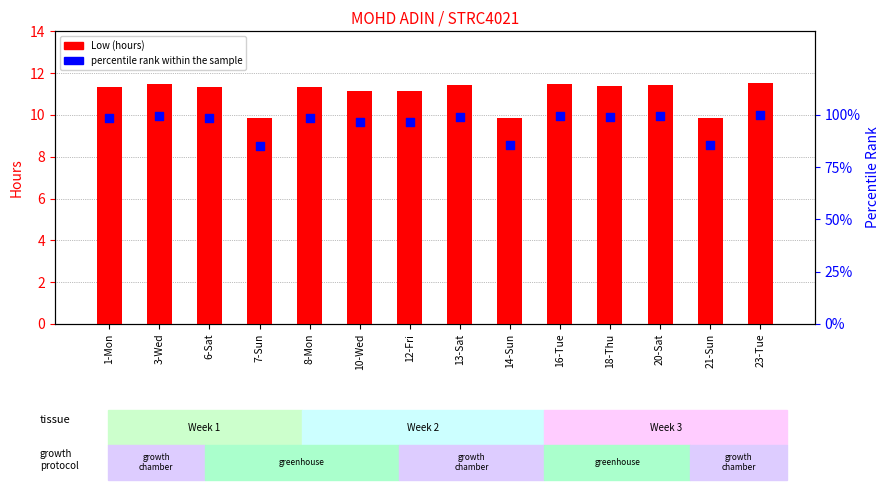

Is the value of percentile rank within the sample at 10-Wed greater than the value of Low (hours) at 10-Wed?

Yes